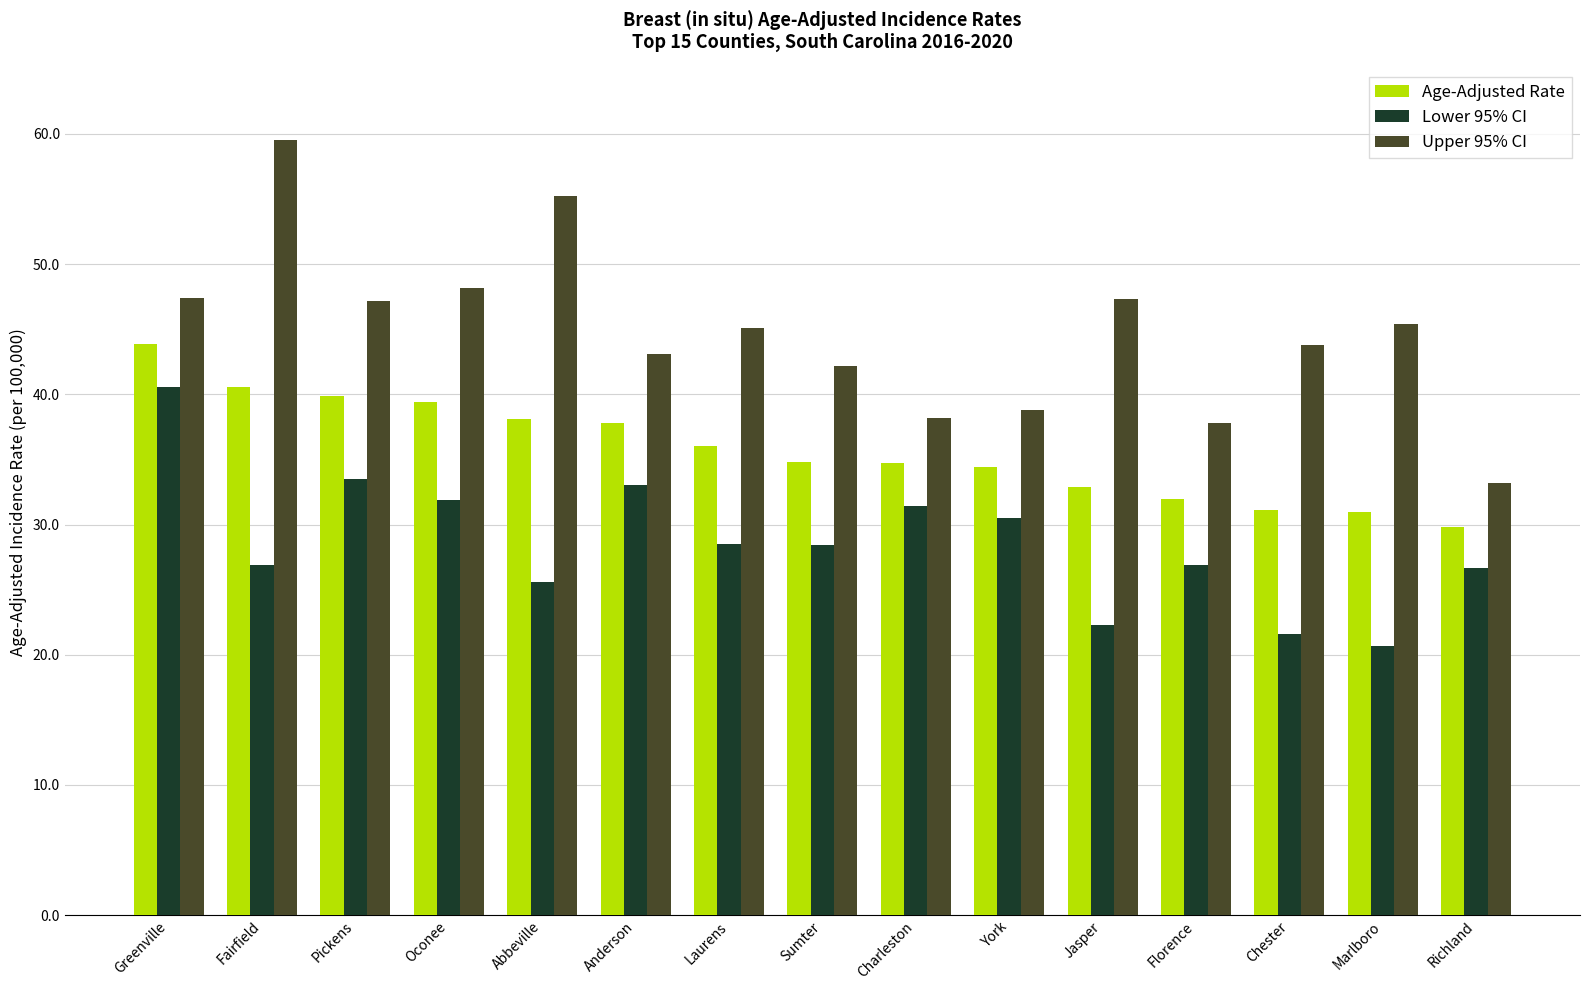

What is the maximum value for Age-Adjusted Rate?

43.9